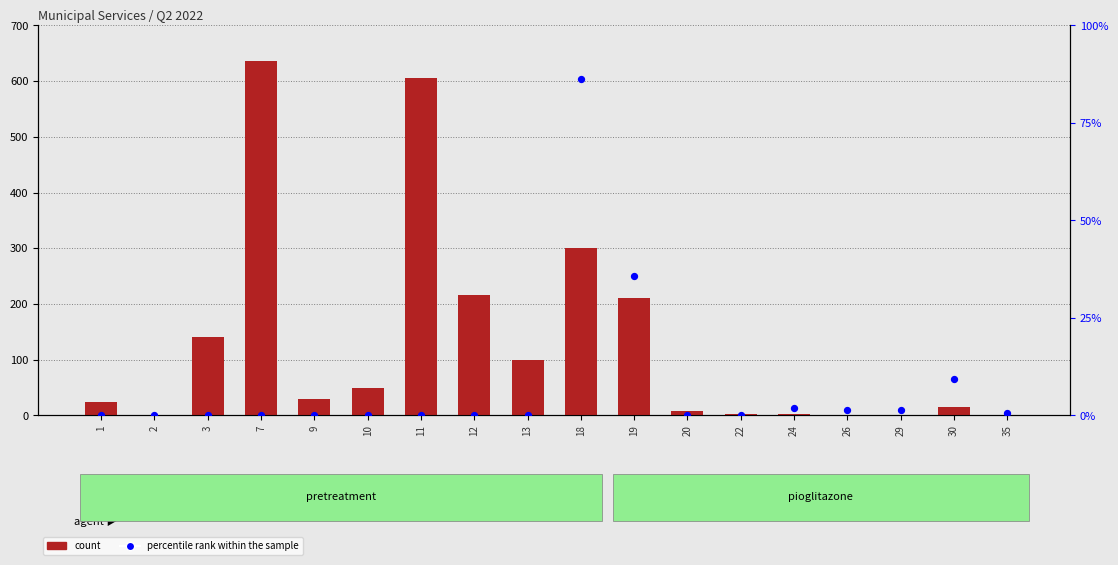

What are all the series names shown in the legend?

count, percentile rank within the sample